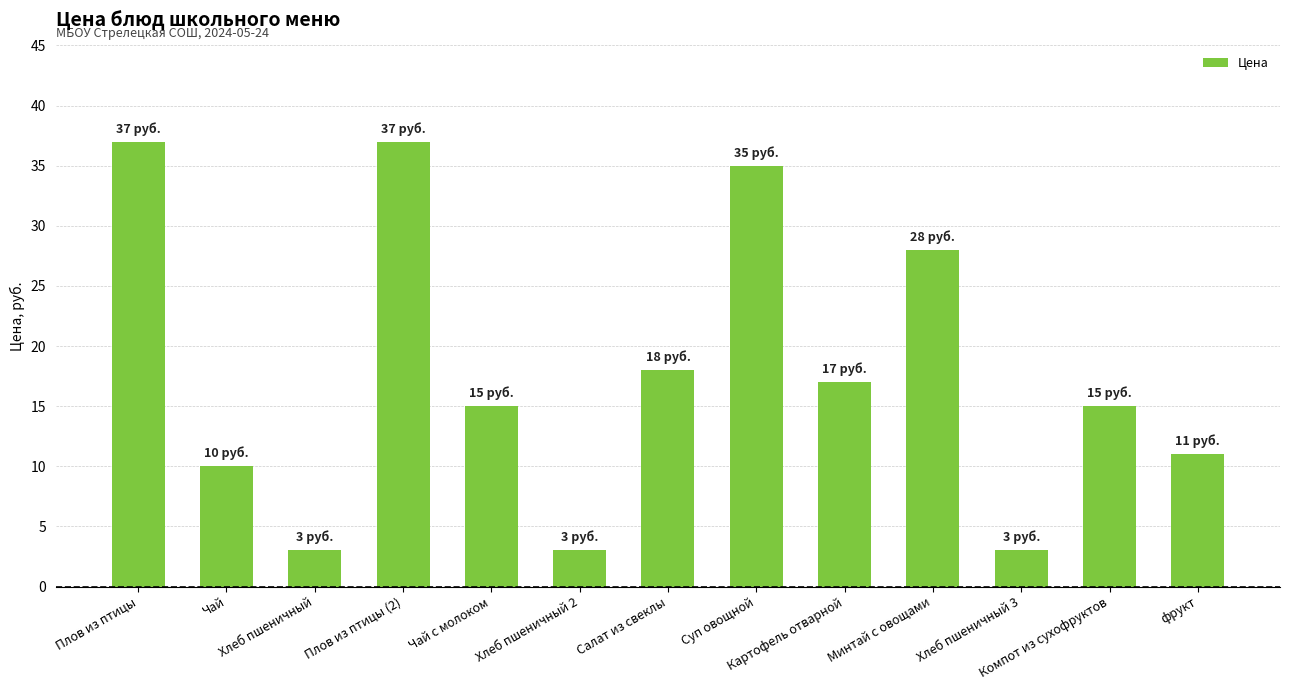

Between Минтай с овощами and Компот из сухофруктов, which is larger?

Минтай с овощами